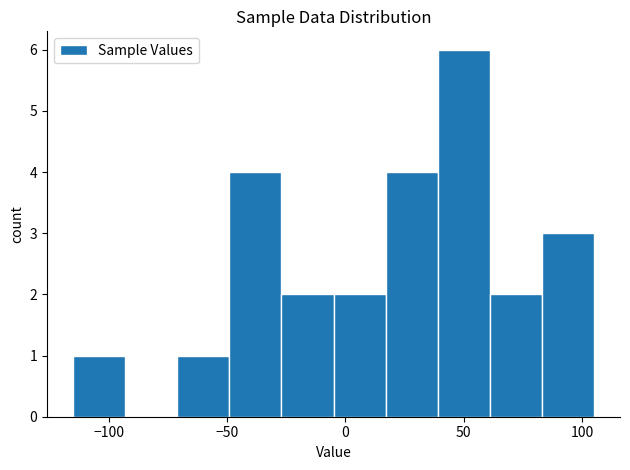

Which range on the x-axis has the tallest bar?

39 to 61